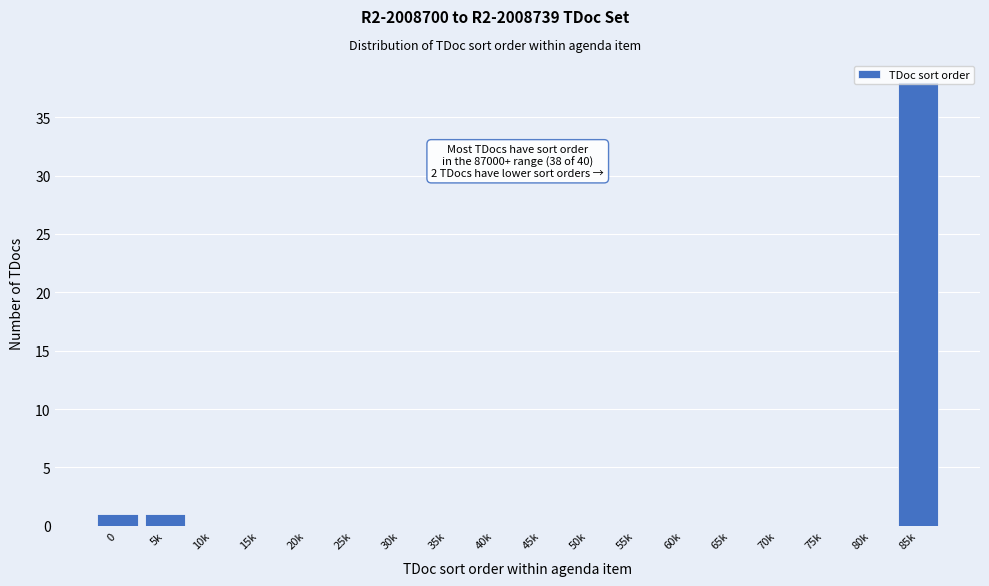

What is the greatest value displayed?

38